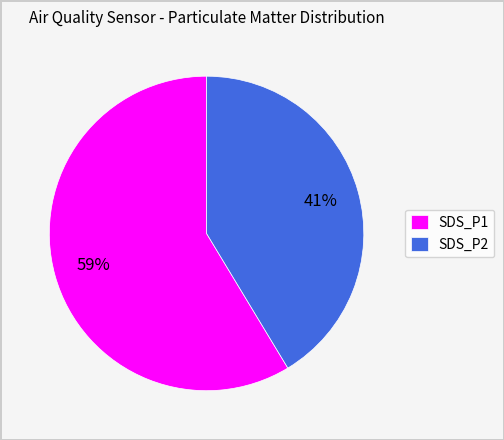

How many segments does this pie chart have?

2